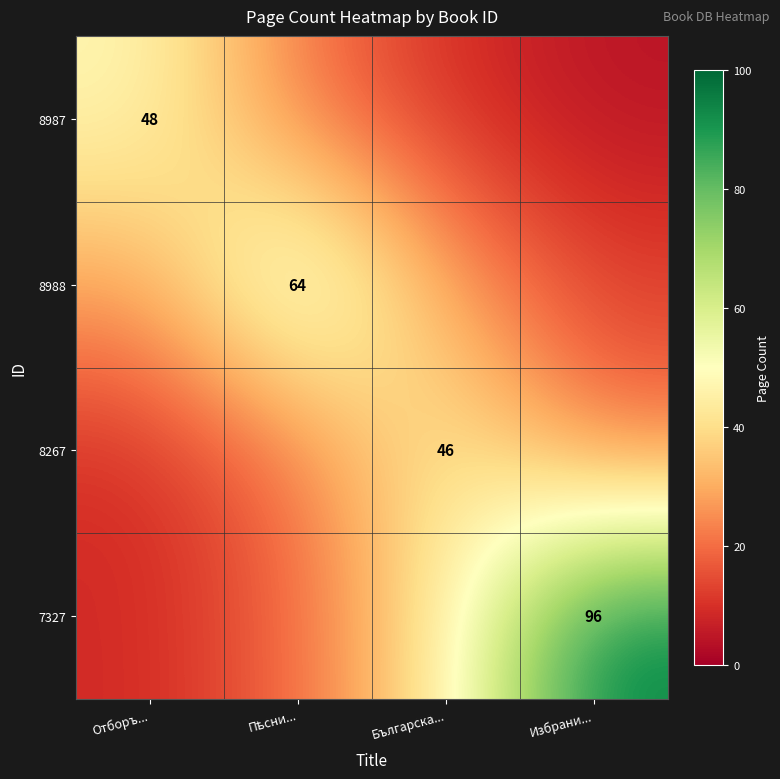

Which category has the lowest value in the 7327 series?

Отборъ...